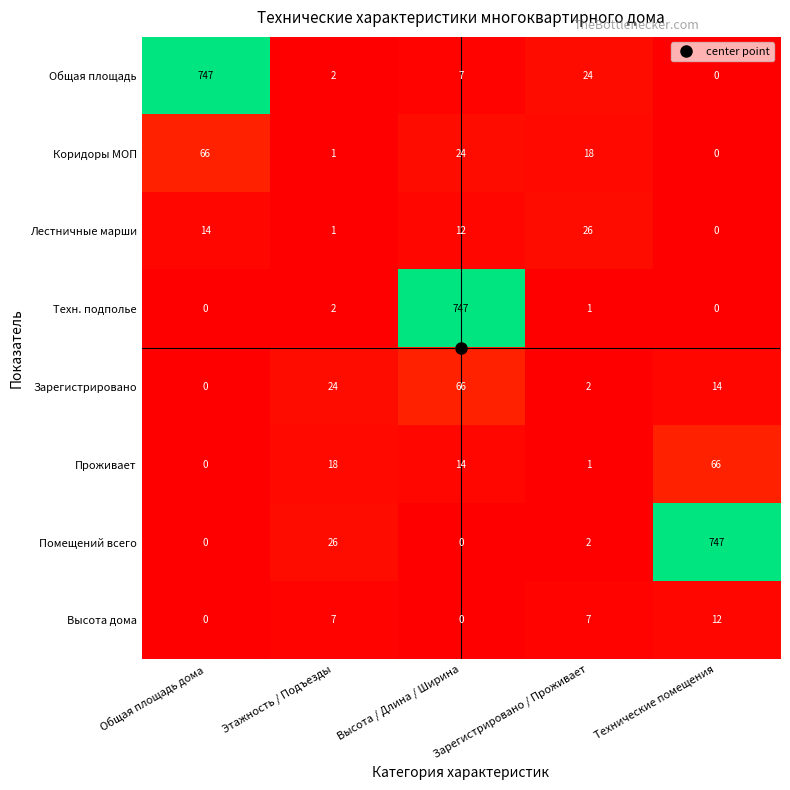

How many positive values does the Высота дома series have?

3